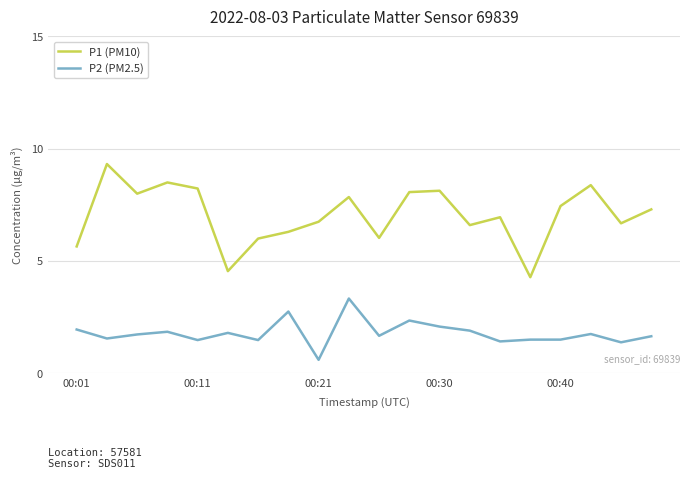

Does the chart display data point markers on the line(s)?

No